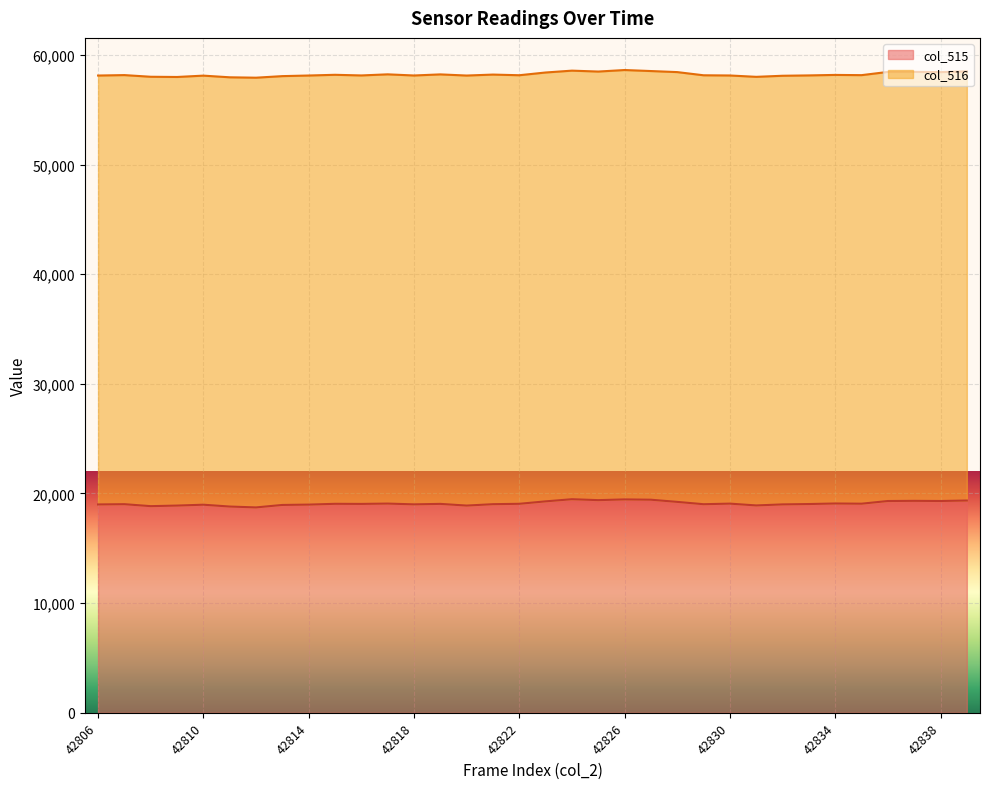

At which category does the data reach its first local valley?

42808